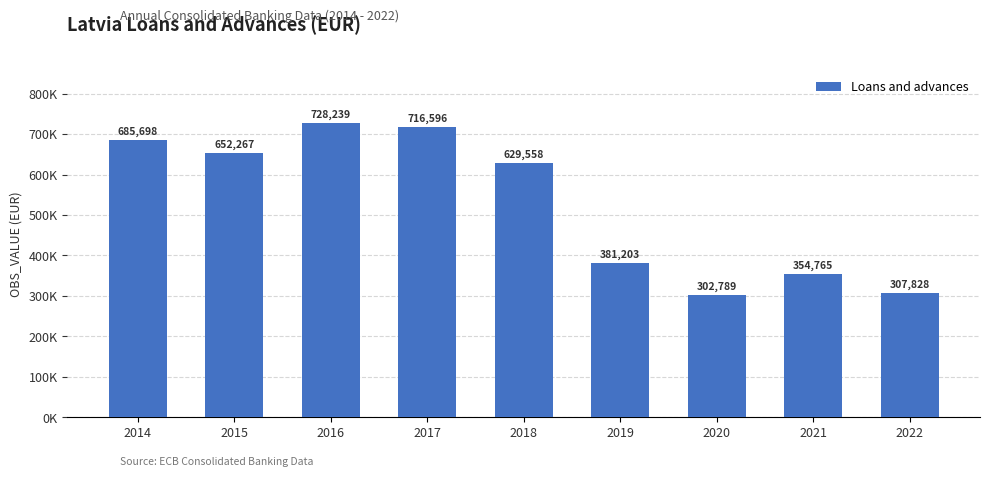

Are the bars horizontal?

No